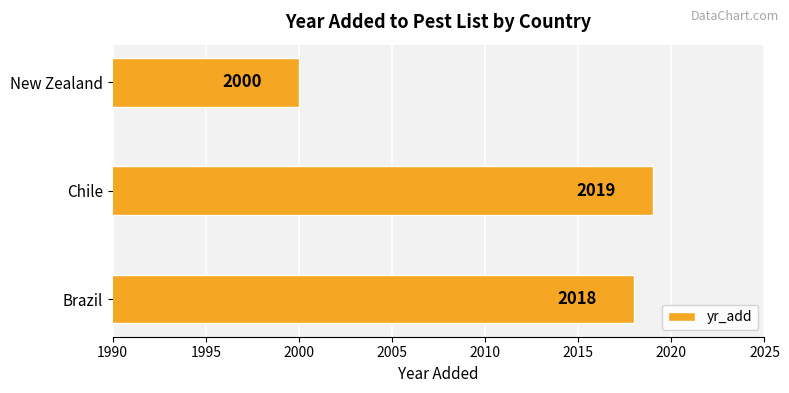

Are the bars grouped side by side (vs. stacked)?

No